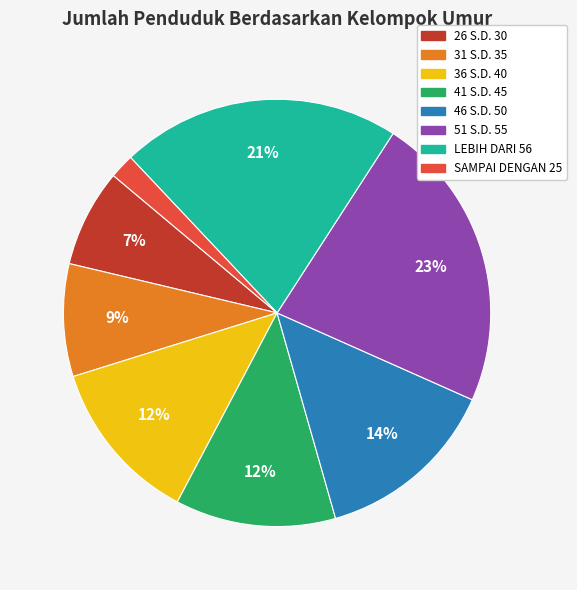

To the nearest percent, what is the difference between the 46 S.D. 50 and 31 S.D. 35 slice percentages?

5%